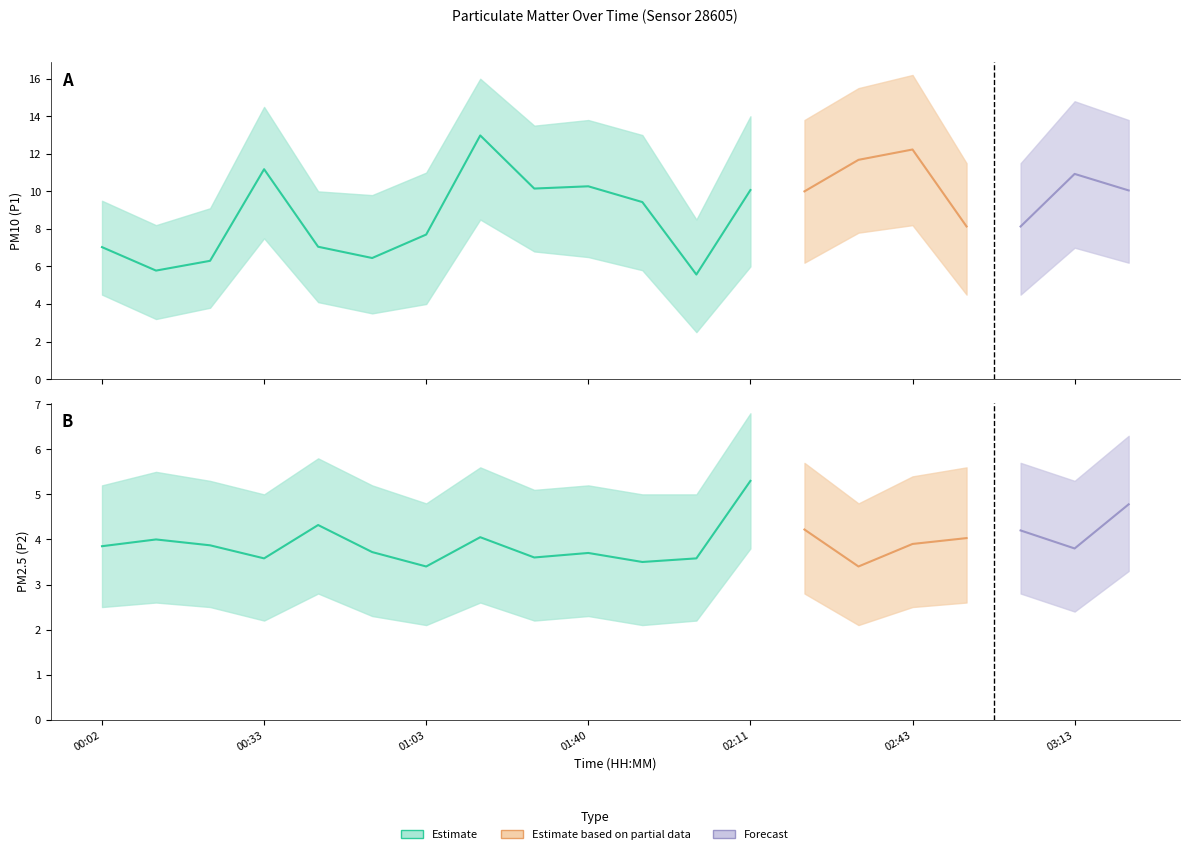

What is the label of the 17th point from the right?

00:33